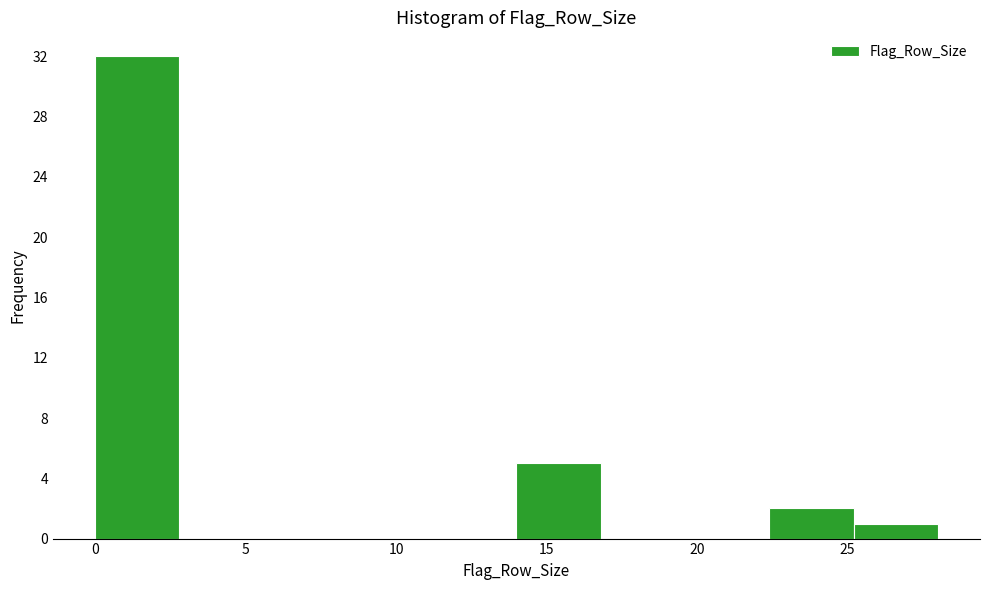

Reading left to right, transcribe this chart: for each bar, give the range it covers on the x-axis and its height. Neither the bar edges nor the heights are printed on the chart, so give them approximately, as read against the axes.

0.0 to 2.8: 32
2.8 to 5.6: 0
5.6 to 8.4: 0
8.4 to 11.2: 0
11.2 to 14.0: 0
14.0 to 16.8: 5
16.8 to 19.6: 0
19.6 to 22.4: 0
22.4 to 25.2: 2
25.2 to 28.0: 1